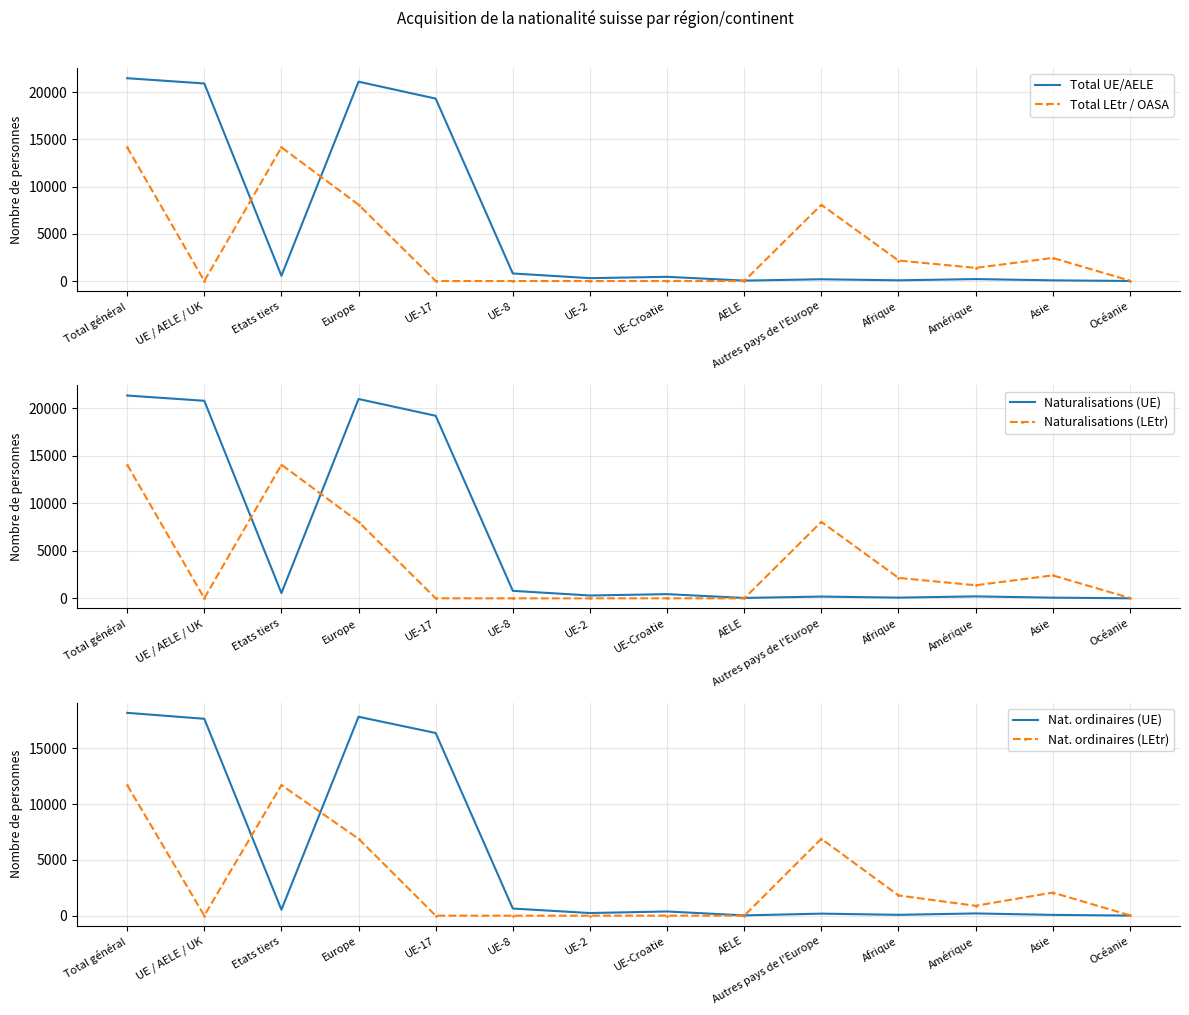

What is the value of the Total LEtr / OASA point at the 14th from the left?

41